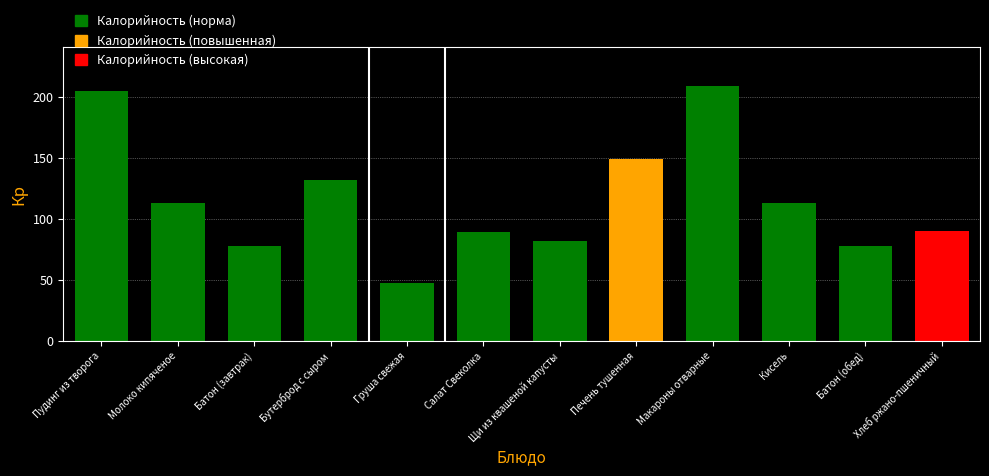

What is the approximate value at Макароны отварные, to the nearest 5?

210